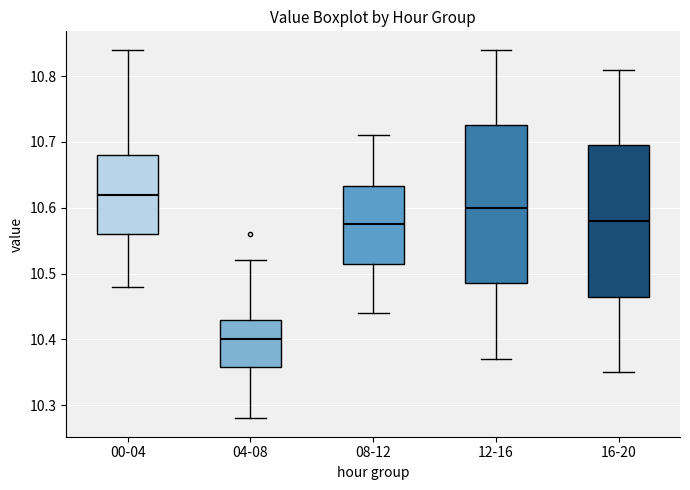

Which box is the tallest, from its lower edge to its upper edge?

12-16